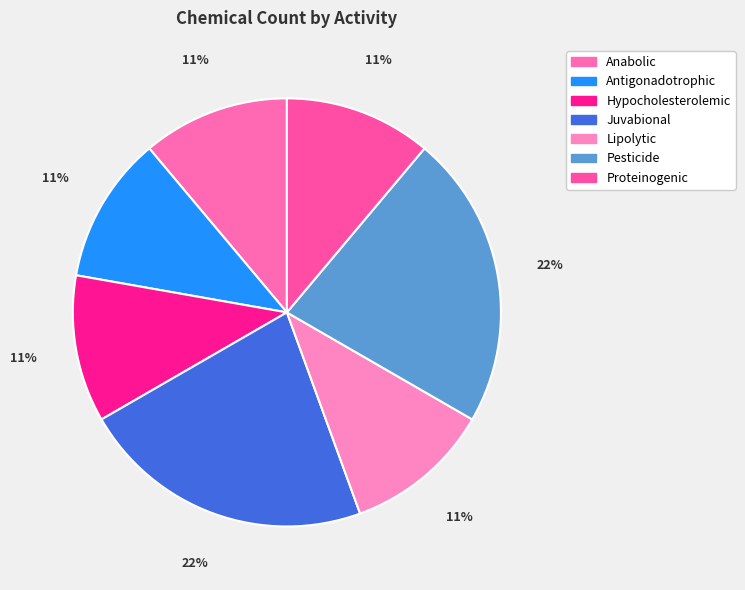

To the nearest percent, what is the average slice percentage?

14%